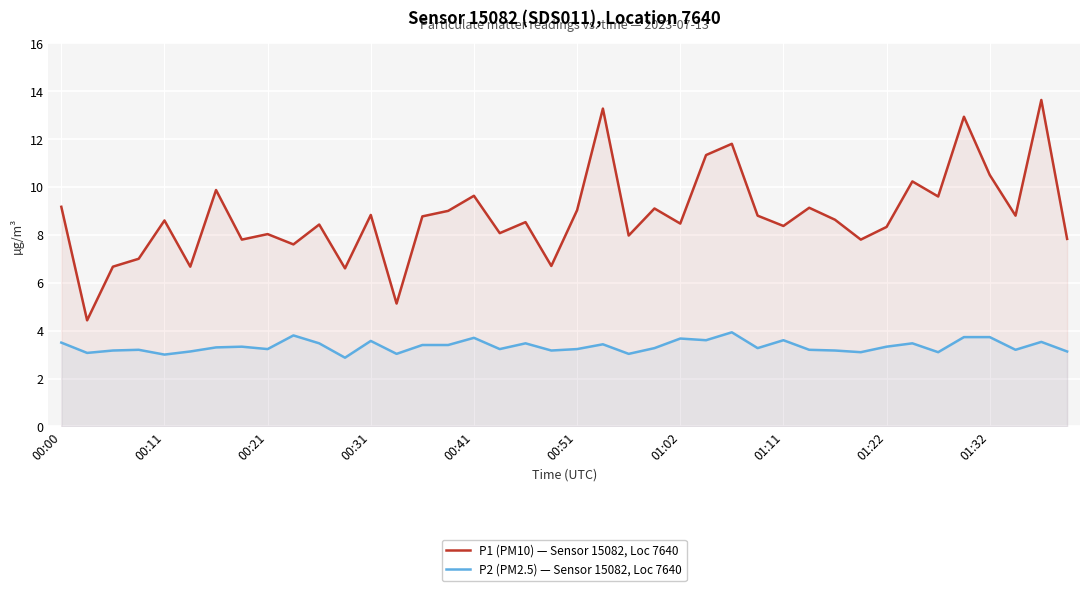

Between 10 and 26, which series saw the biggest shift?

P1 (PM10) — Sensor 15082, Loc 7640